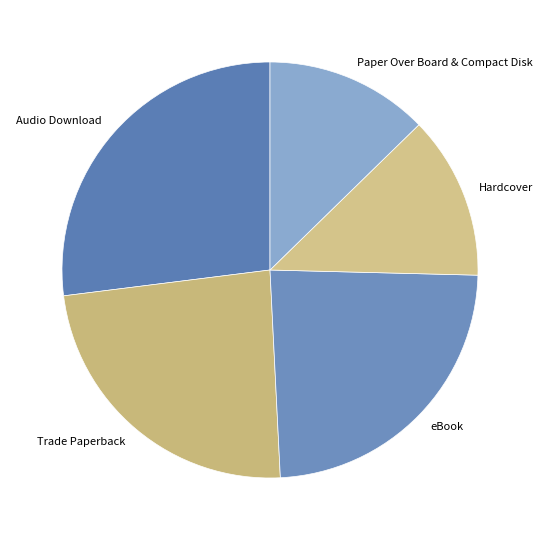

Approximately how many times larger is the value at Paper Over Board & Compact Disk compared to Audio Download?

0.5